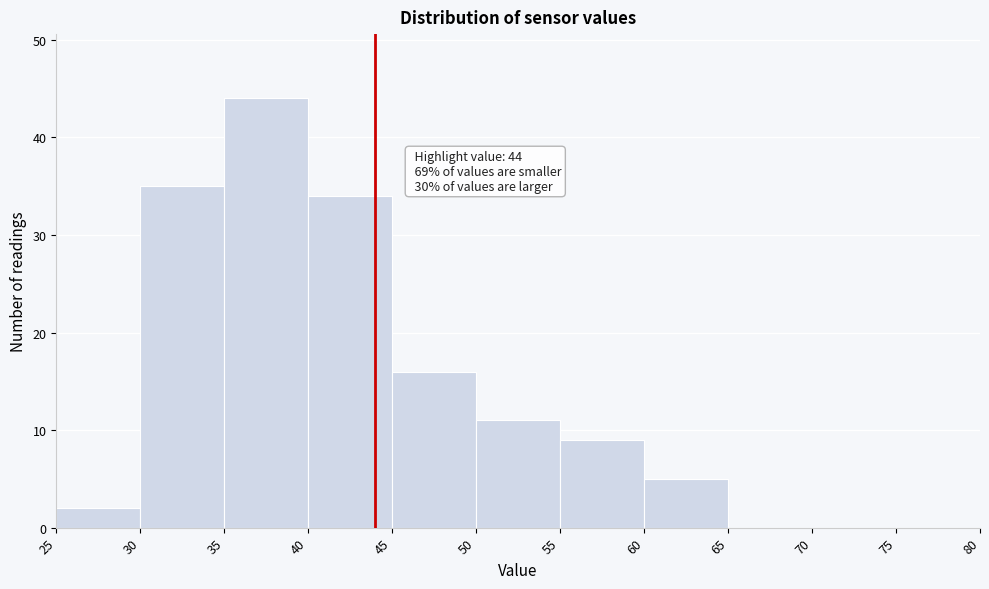

Which range on the x-axis has the tallest bar?

35 to 40